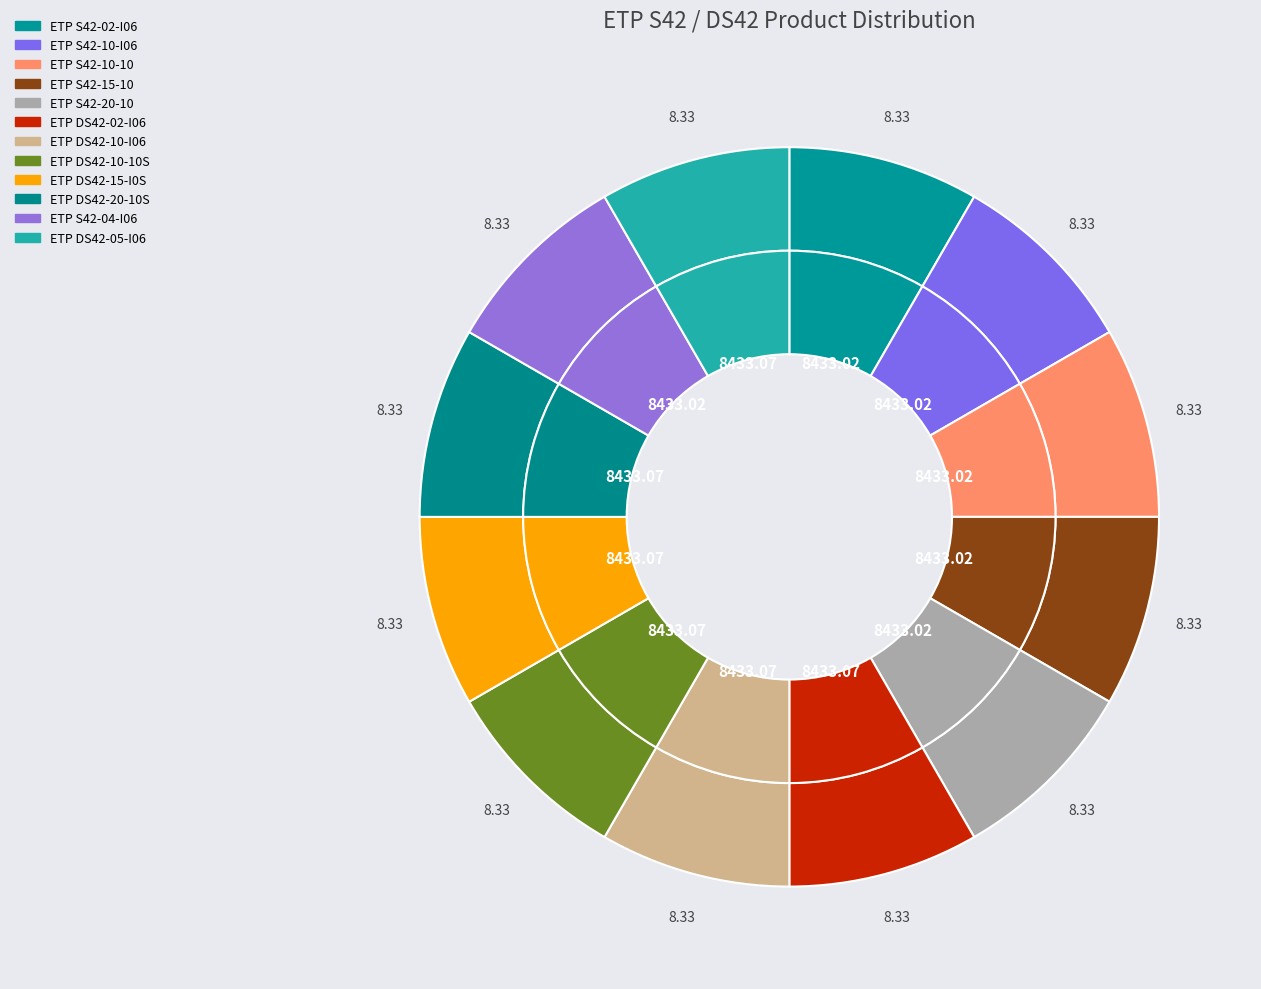

To the nearest percent, what portion does ETP S42-20-10 represent?

8%